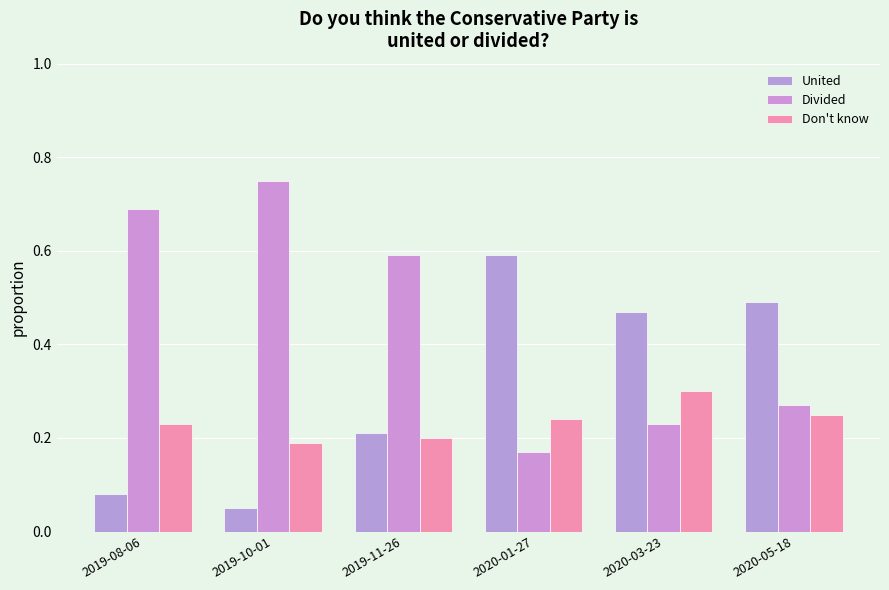

Reading left to right, extract all data points from this chart.

United: 0.1	0.1	0.2	0.6	0.5	0.5
Divided: 0.7	0.8	0.6	0.2	0.2	0.3
Don't know: 0.2	0.2	0.2	0.2	0.3	0.2